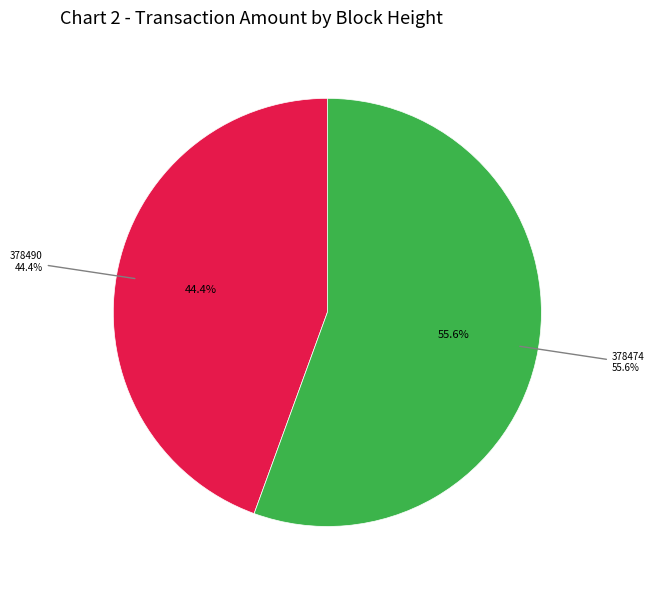

Combined, what portion of the pie is 378490 and 378474?

100.0%